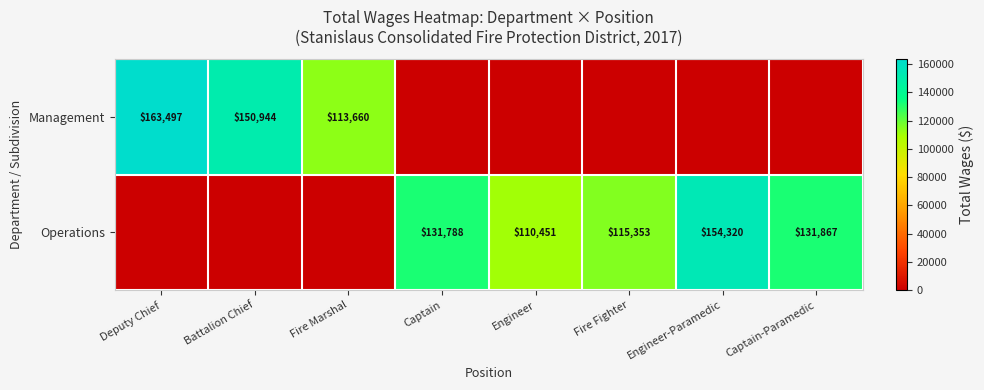

The value of Management at Fire Marshal is 113660. True or false?

True